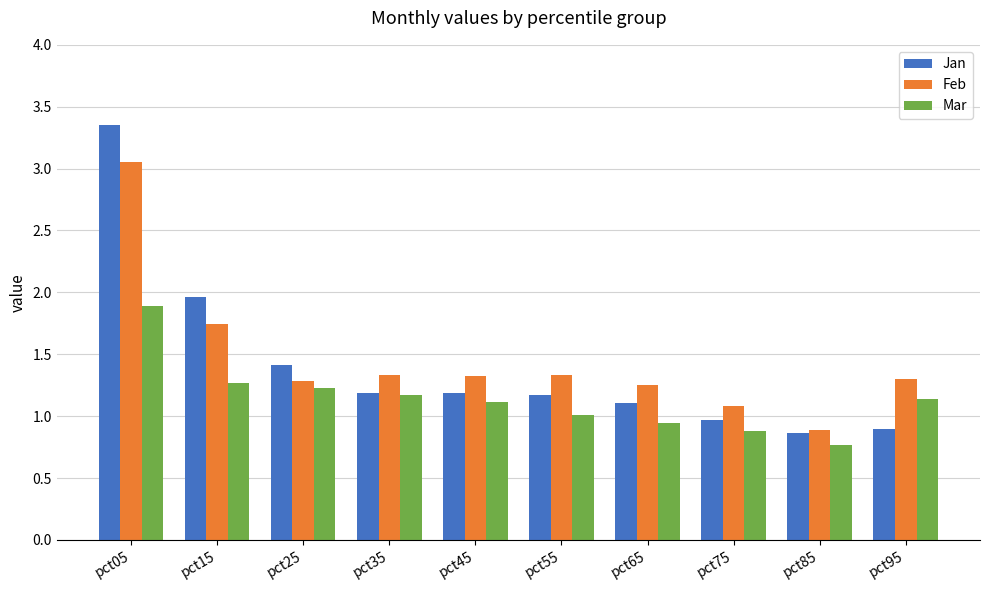

At pct65, list the series in order from largest to smallest.

Feb, Jan, Mar